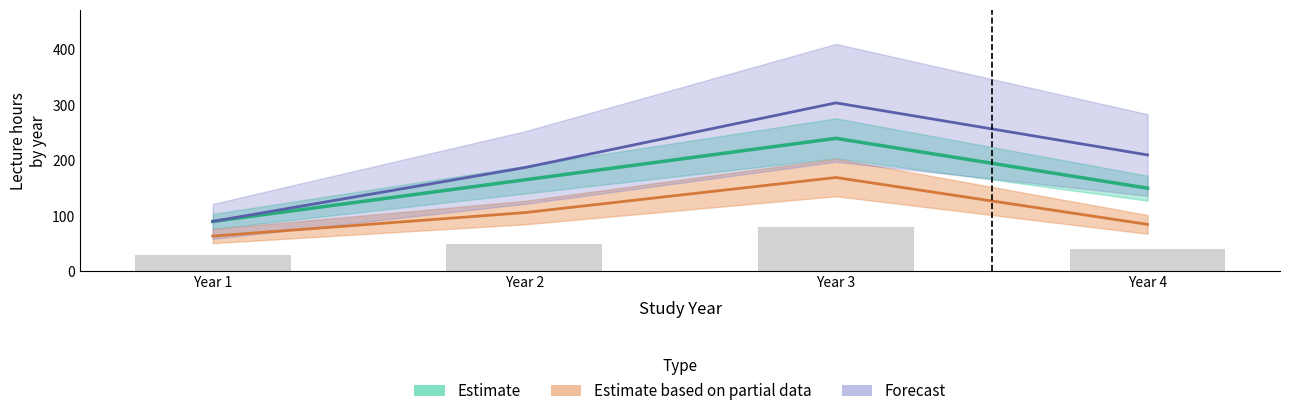

True or false: Estimate based on partial data has a value of 63.5 at Year 1.

True